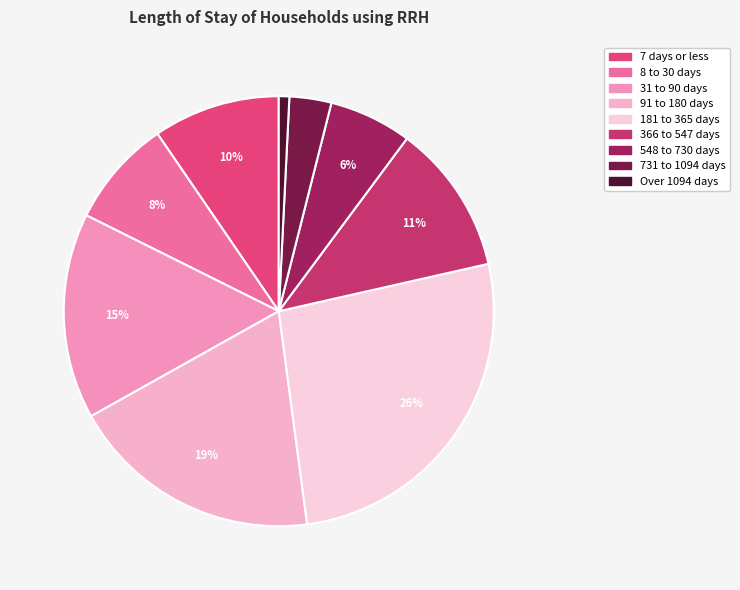

Rank the categories by value from lowest to highest.

Over 1094 days, 731 to 1094 days, 548 to 730 days, 8 to 30 days, 7 days or less, 366 to 547 days, 31 to 90 days, 91 to 180 days, 181 to 365 days